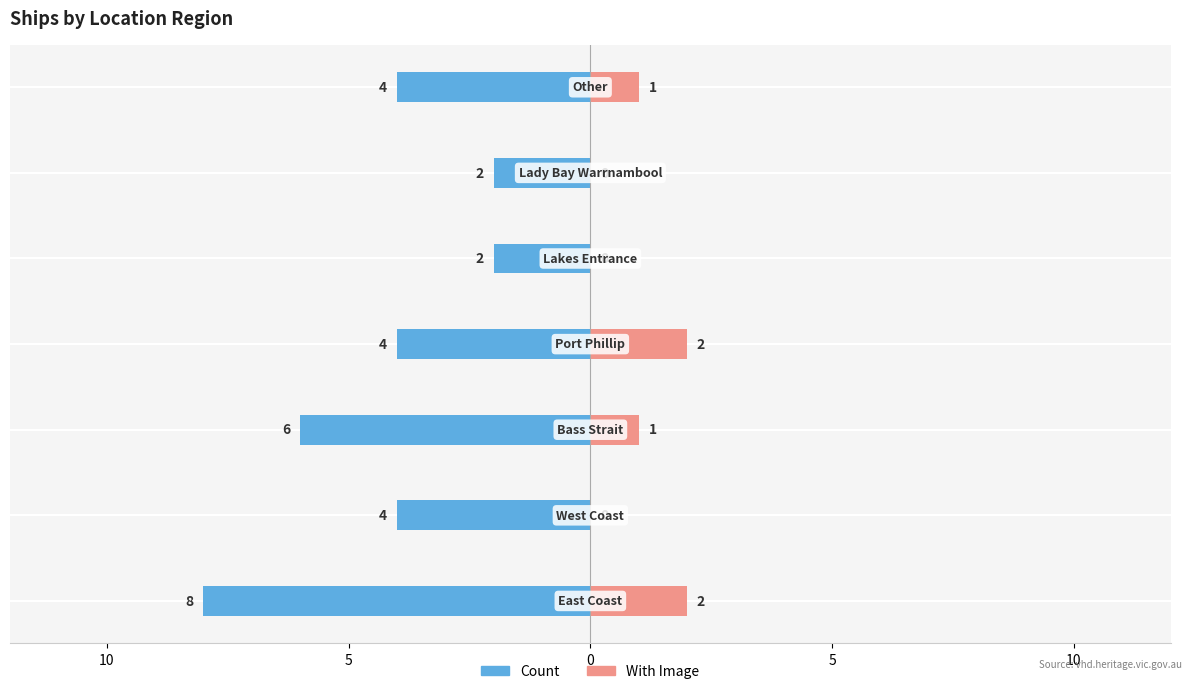

Reading right to left, extract all data points from this chart.

Count: -4	-2	-2	-4	-6	-4	-8
With Image: 1	0	0	2	1	0	2